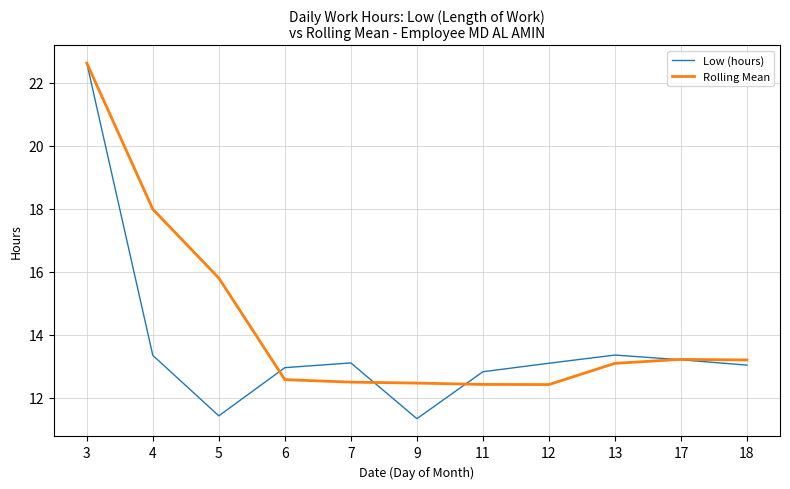

What value does the Rolling Mean series have at 9?

12.5